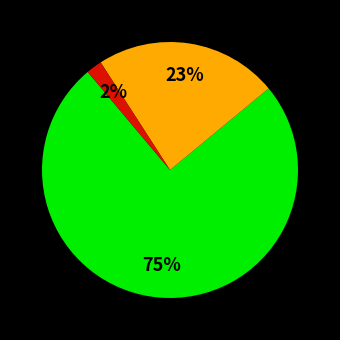

To the nearest percent, what is the average slice percentage?

33%